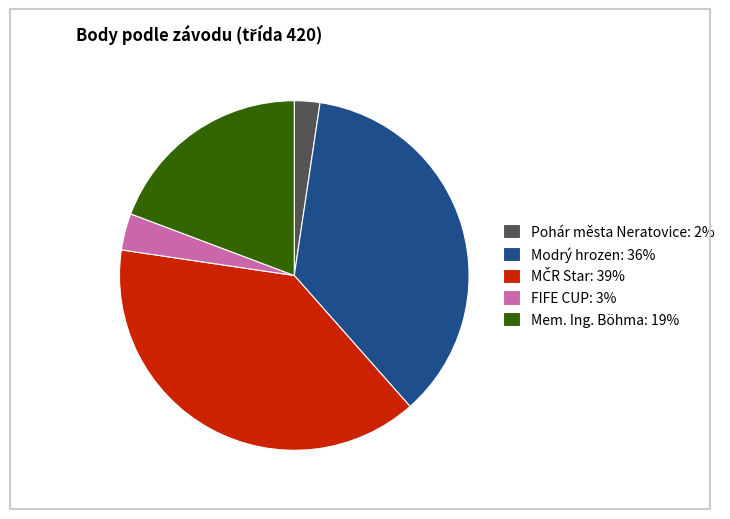

How many slices are in this pie chart?

5